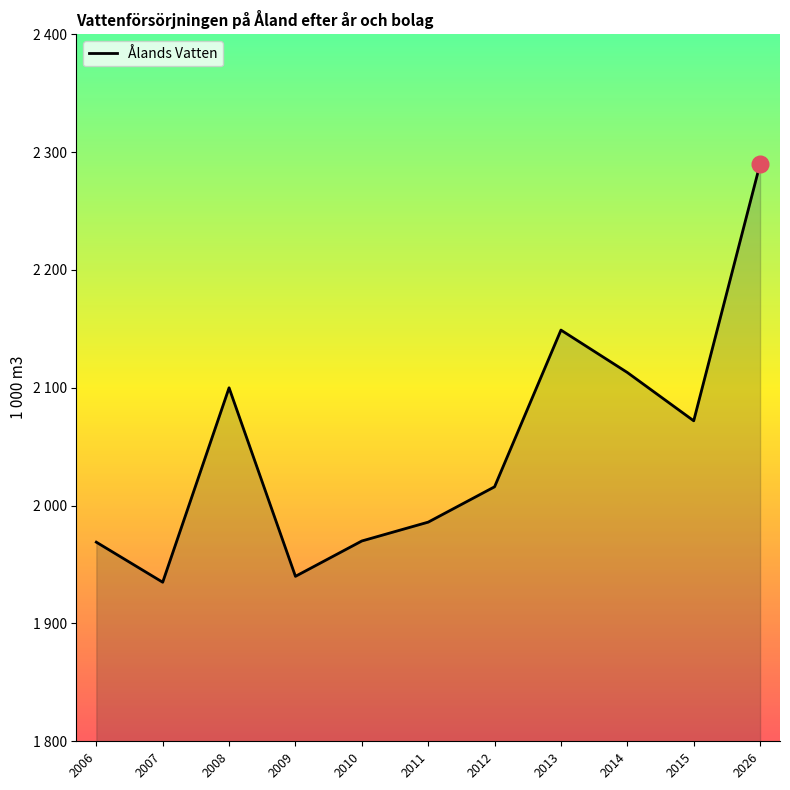

Which label corresponds to the smallest value in the chart?

2007